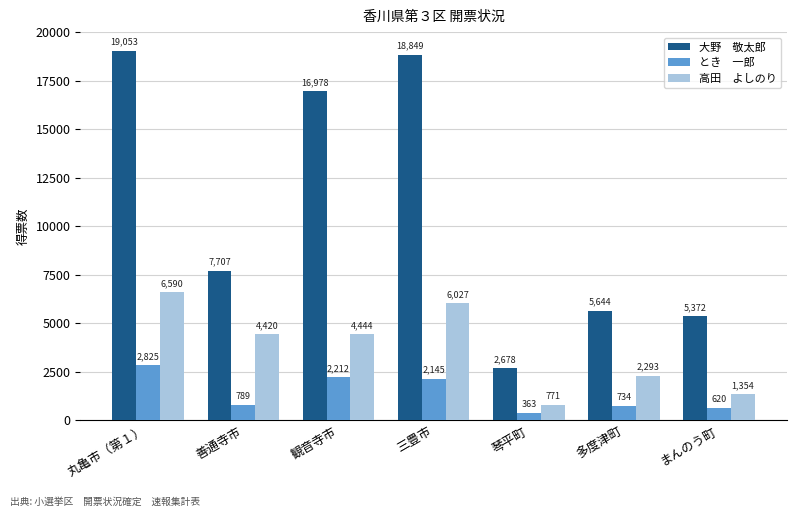

At which category does the chart reach its minimum across all series?

琴平町